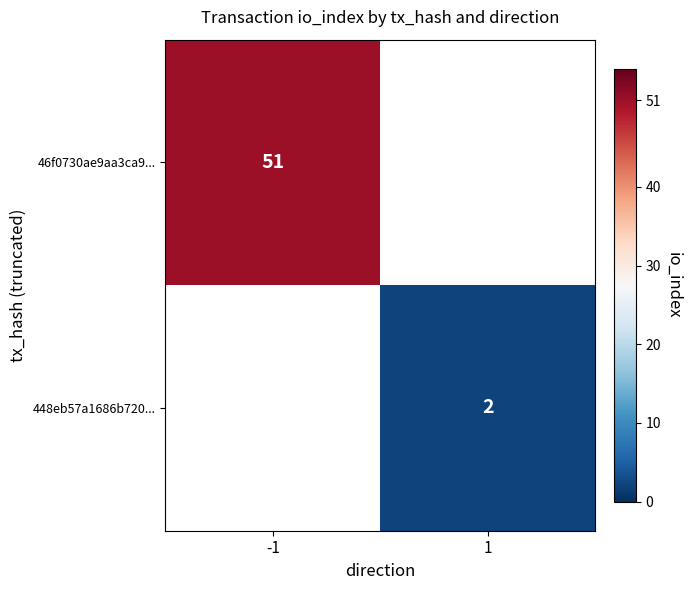

True or false: 46f0730ae9aa3ca9... has a value of 51 at -1.

True